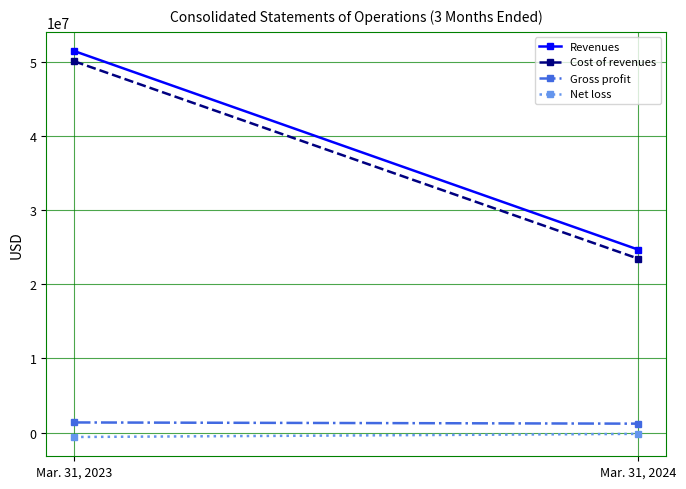

What is the value of the Cost of revenues point at the 1st from the left?

50035852